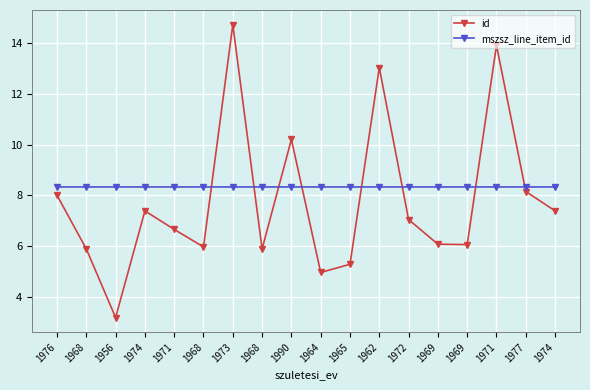

What is the maximum value shown in the chart?

14.7